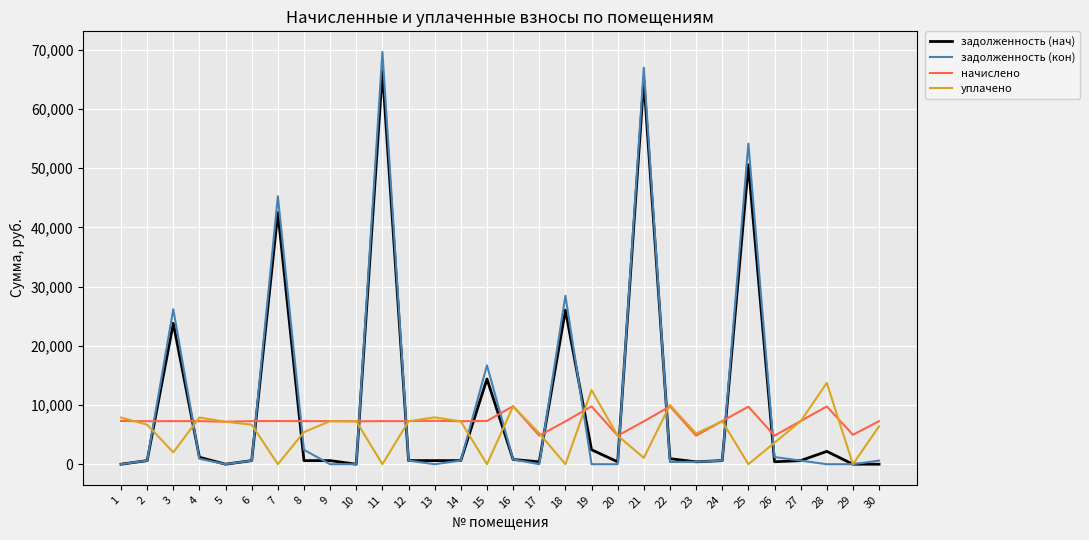

Where do начислено and задолженность (нач) first cross each other?

2 and 3